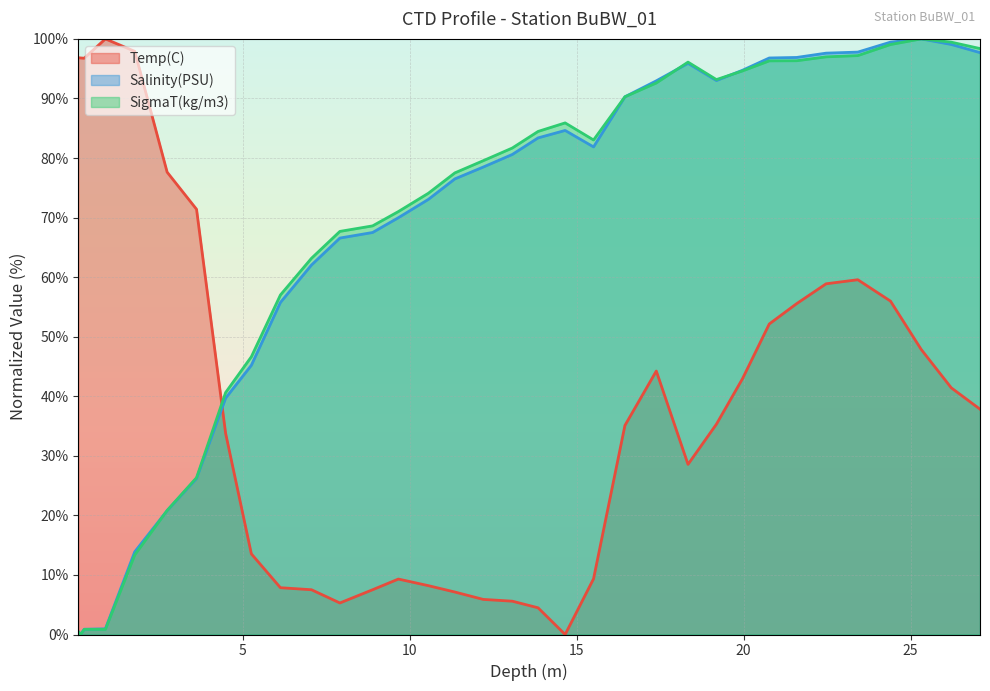

What is the average value of the Salinity(PSU) series?

67.1